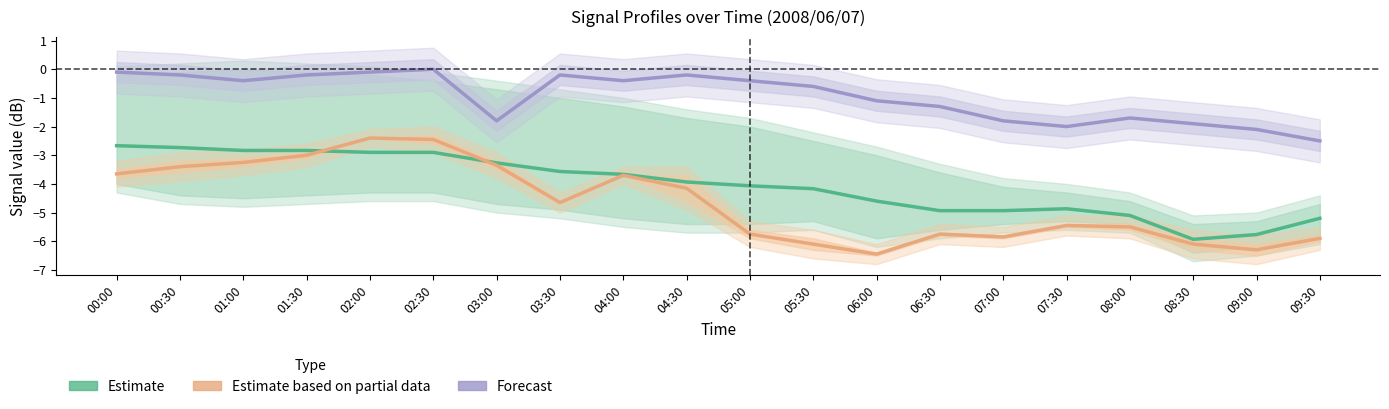

What position from the left is 05:30?

12